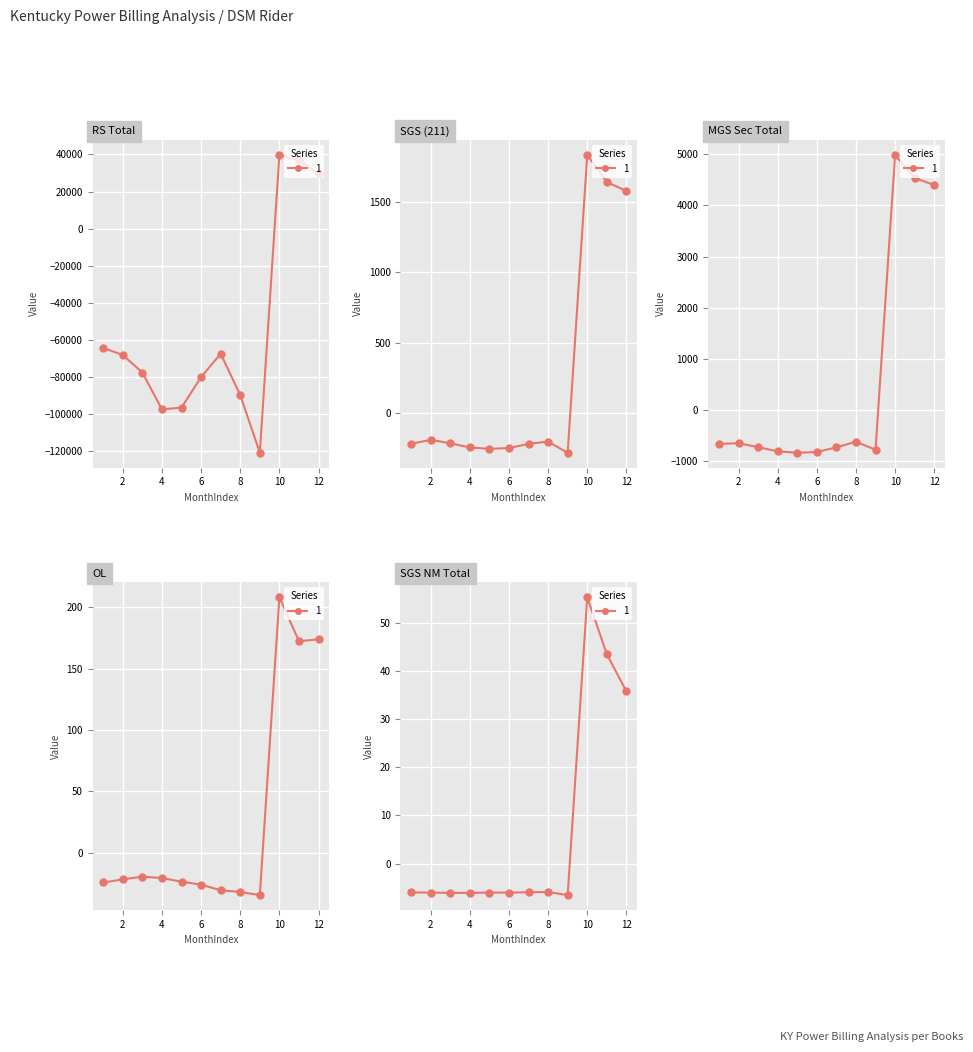

What is the difference between the second highest and second lowest values in the MGS Sec Total series?

5357.9